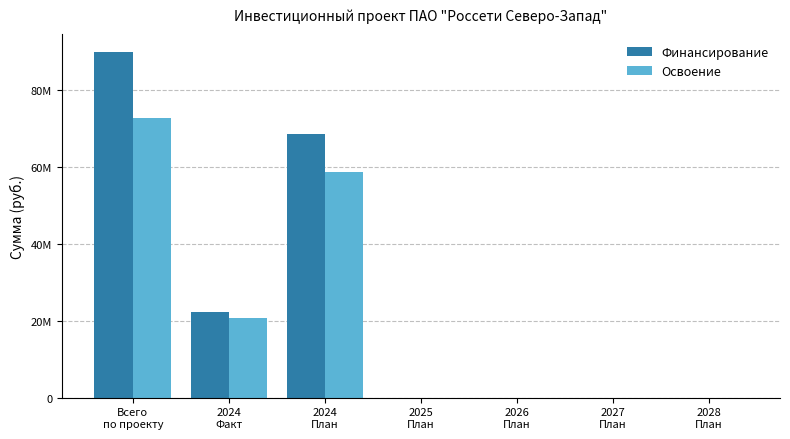

Is it true that Освоение equals 0 at 2027
План?

True